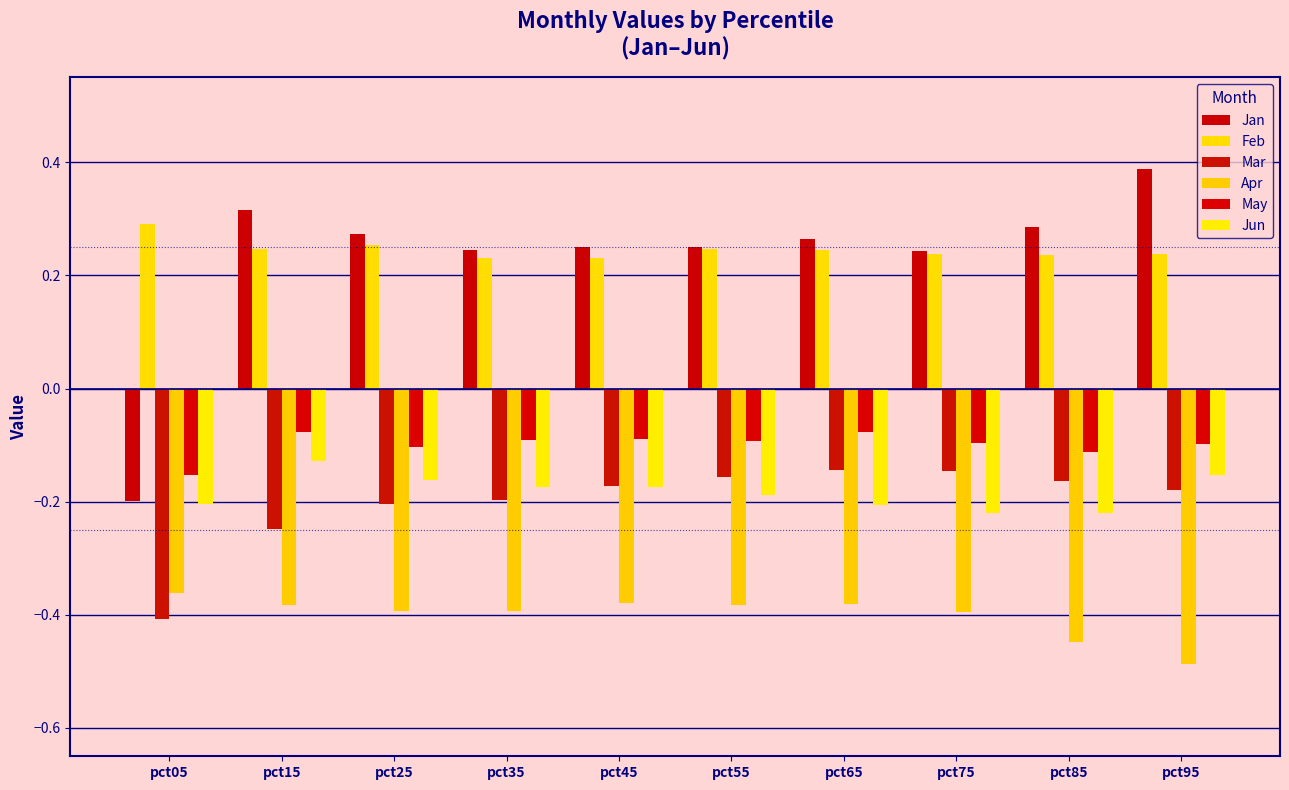

True or false: May has a value of -0.0 at pct75.

False